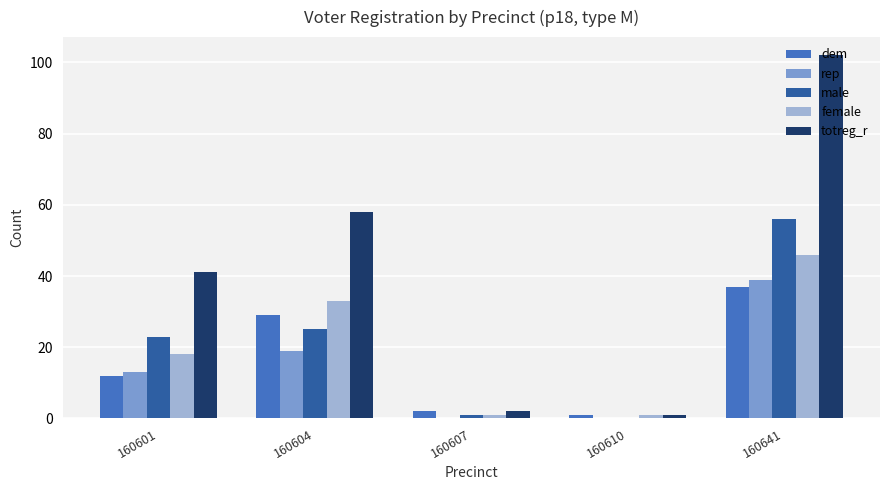

What is the total value across all series at 160610?

3